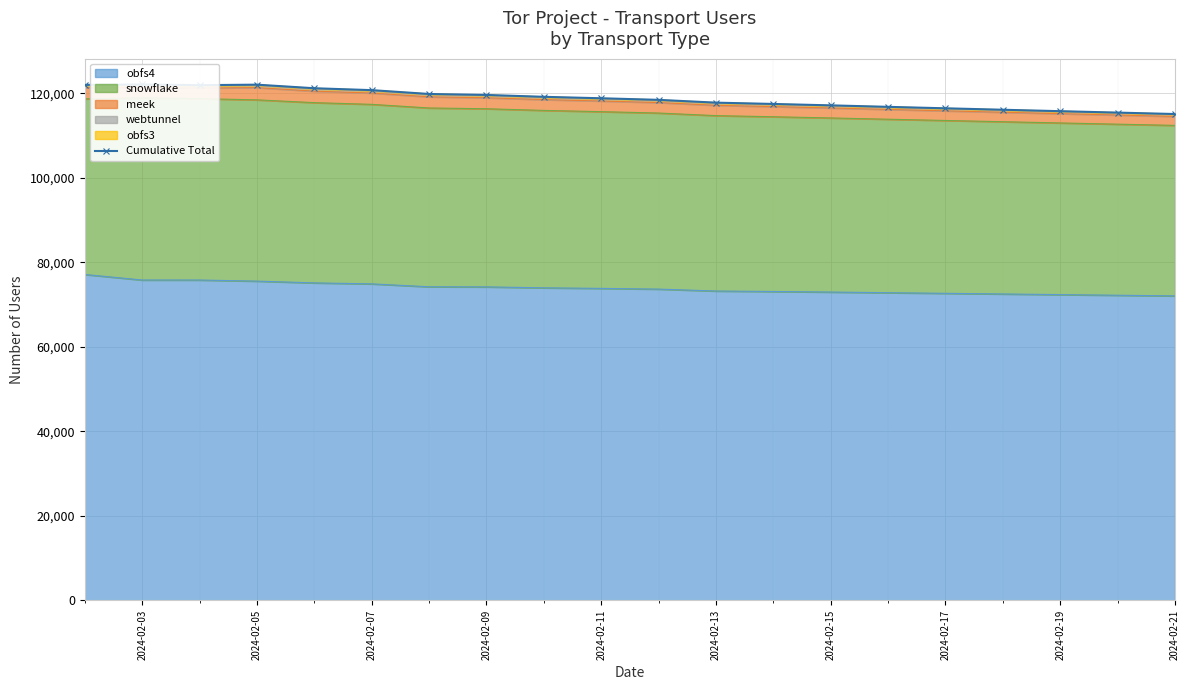

What is the minimum value for obfs4?

72050